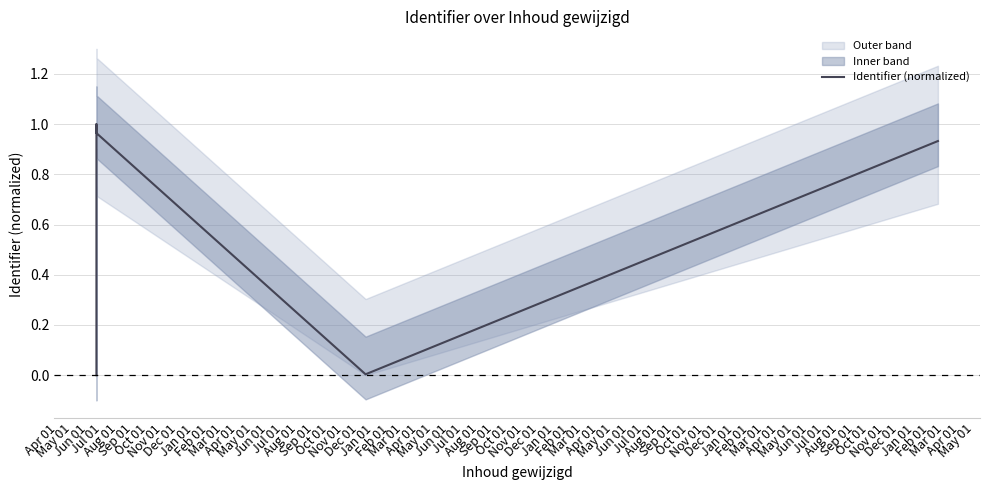

True or false: the data shows 0.6 at Apr 01.

False